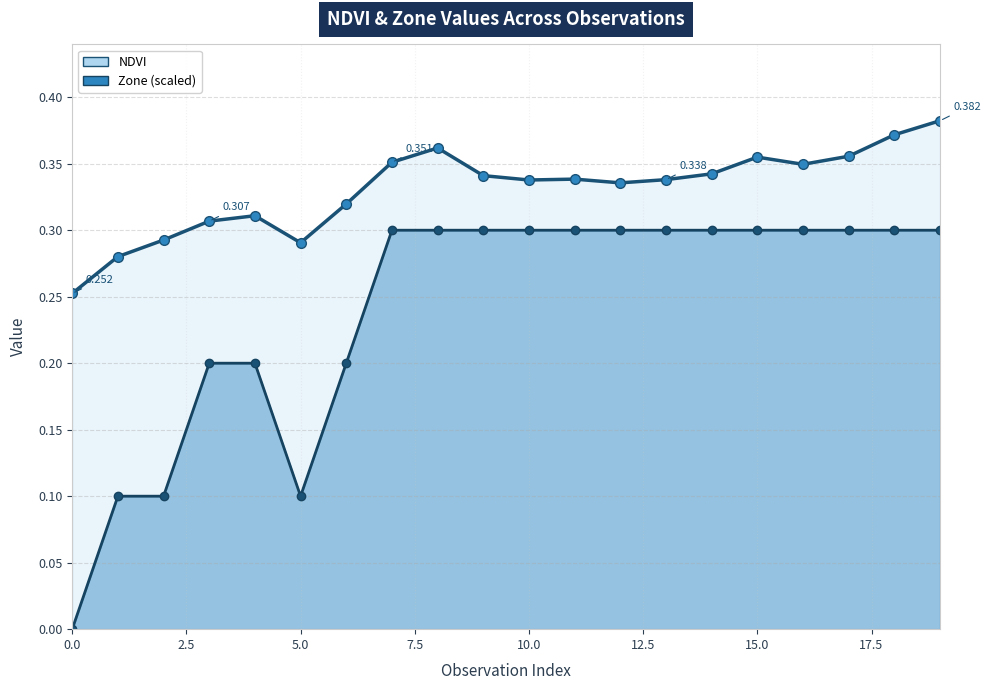

Which series has the largest range (max minus min)?

Zone (scaled)